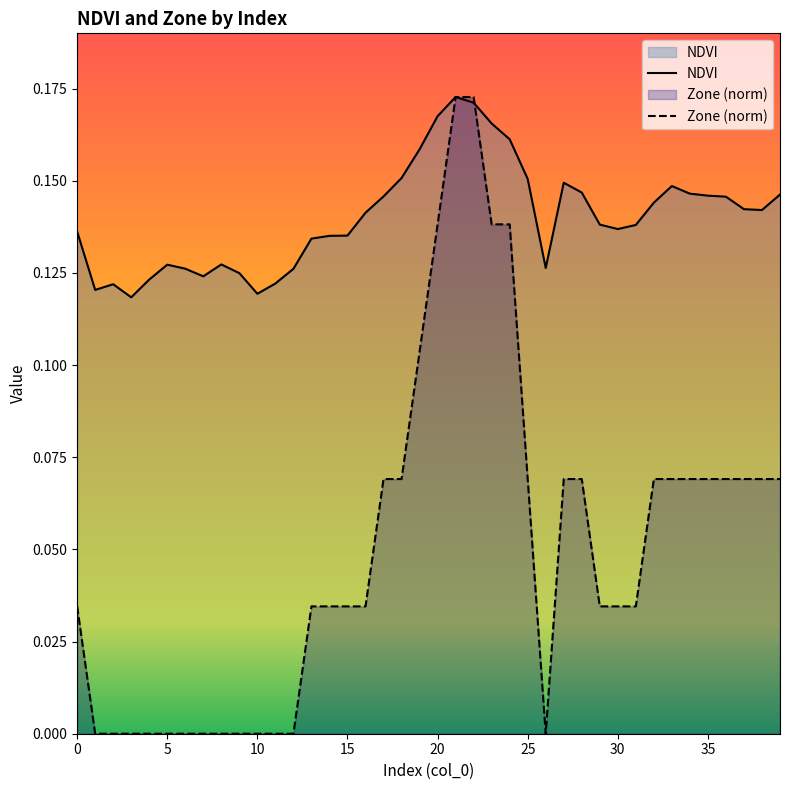

What is the label of the 9th point from the right?

31